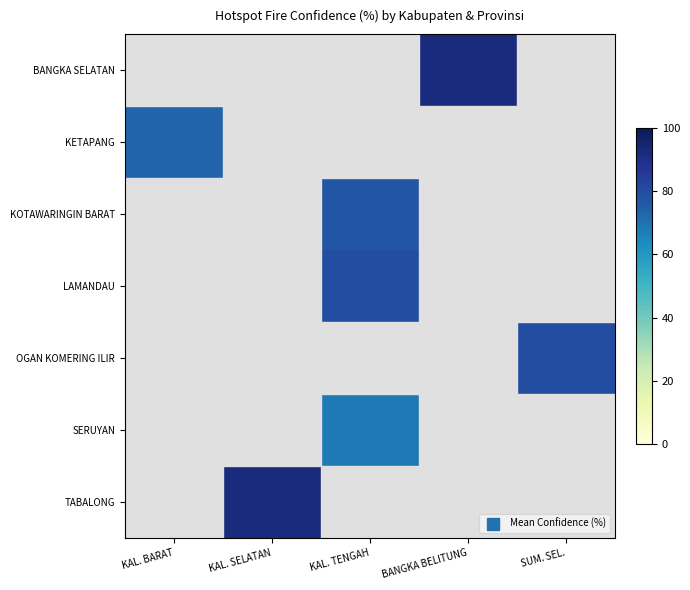

Which series has the largest range (max minus min)?

KETAPANG